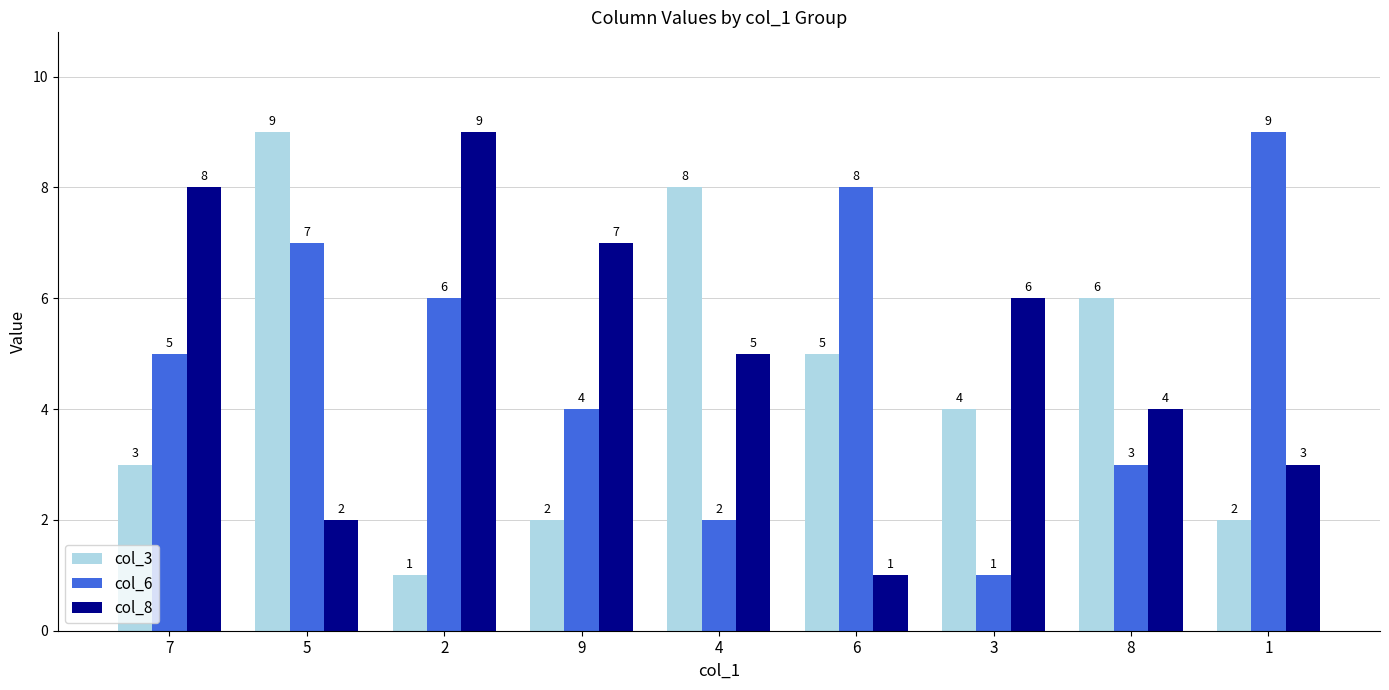

What is the maximum value for col_6?

9